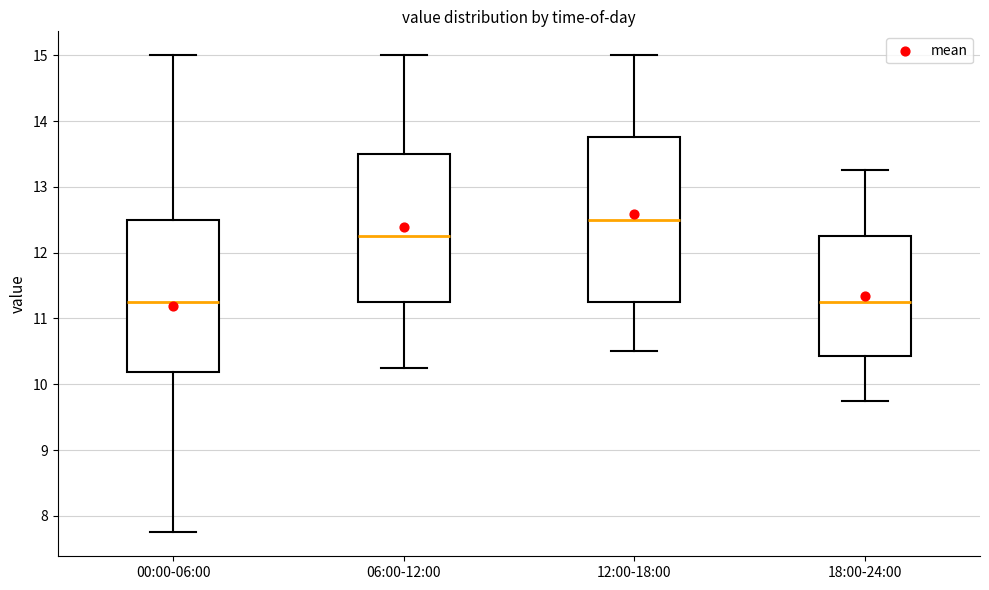

Reading left to right, read every box against the y-axis: the position of its median line, the range the box covers, and the ends of its whiskers. The values are not printed on the chart, so give them approximately, as read against the axis.

00:00-06:00: median 11.3, box 10.2 to 12.5, whiskers 7.8 to 15.0
06:00-12:00: median 12.3, box 11.3 to 13.5, whiskers 10.3 to 15.0
12:00-18:00: median 12.5, box 11.3 to 13.8, whiskers 10.5 to 15.0
18:00-24:00: median 11.3, box 10.4 to 12.3, whiskers 9.8 to 13.3